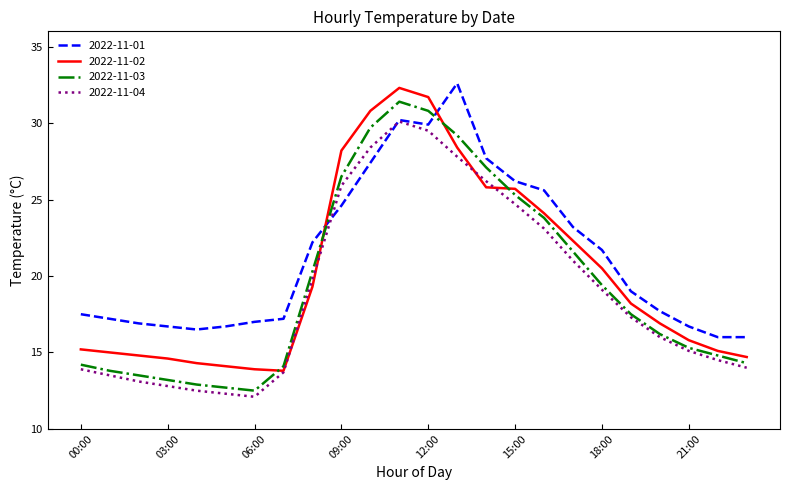

How many values in the 2022-11-03 series are below 17?

12